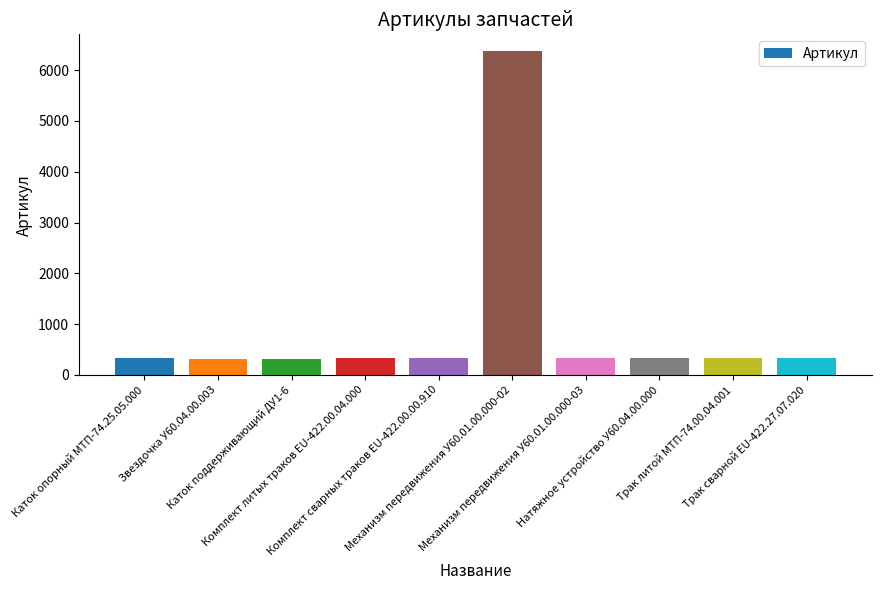

What is the difference between the maximum and minimum values?

6064